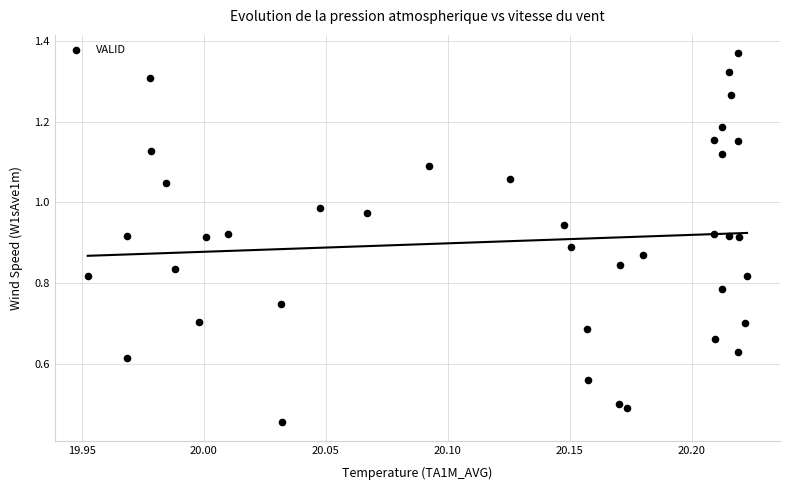

What is the range of X values (max minus min)?

0.3